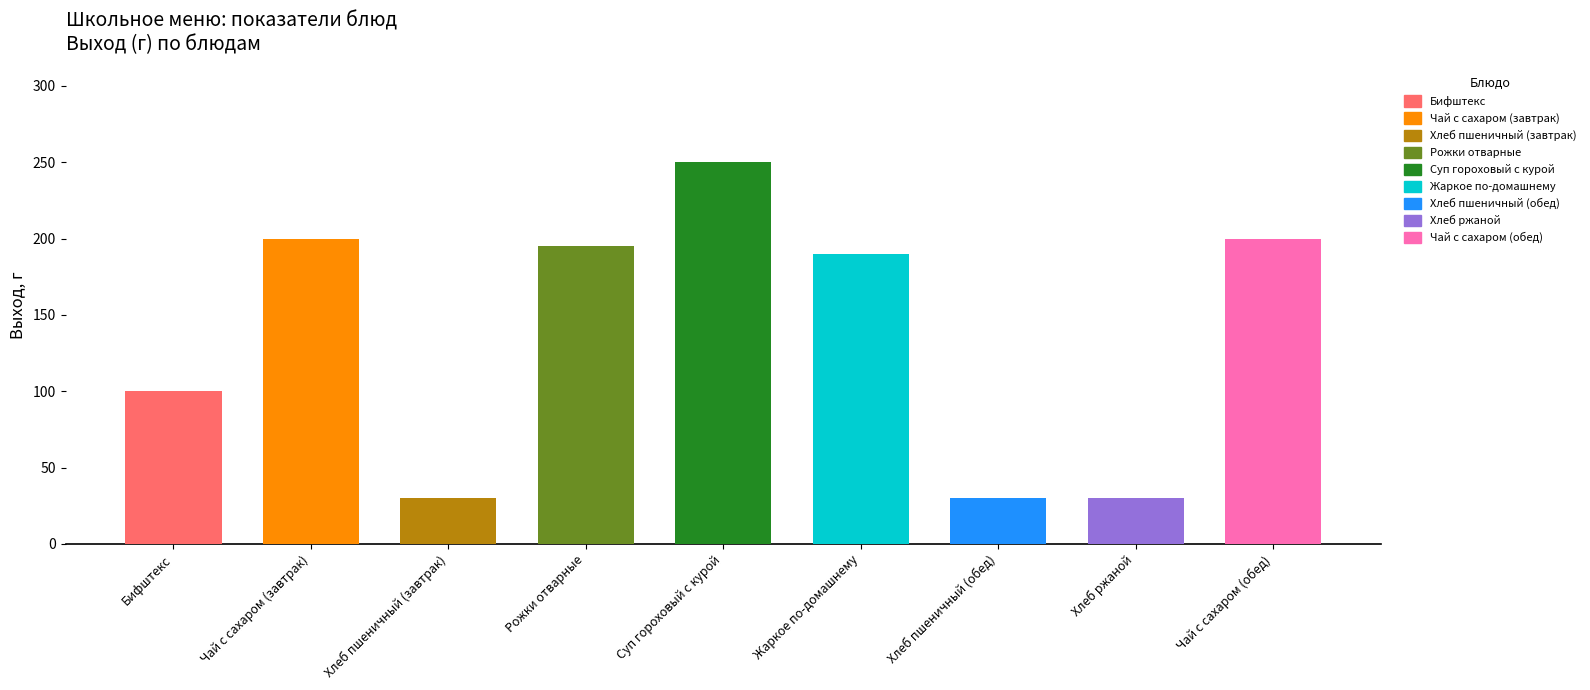

What is the maximum value for Выход, г?

250.0